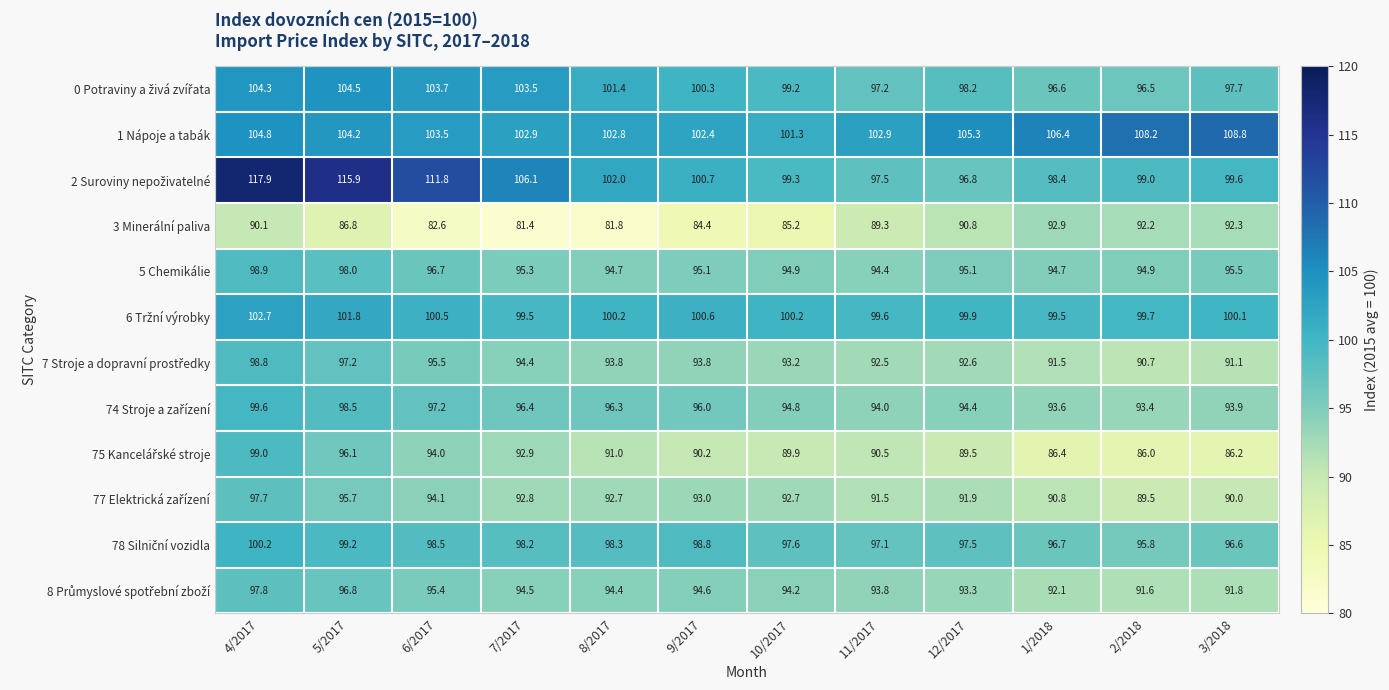

The 3 Minerální paliva series shows 89.3 at 11/2017. True or false?

True